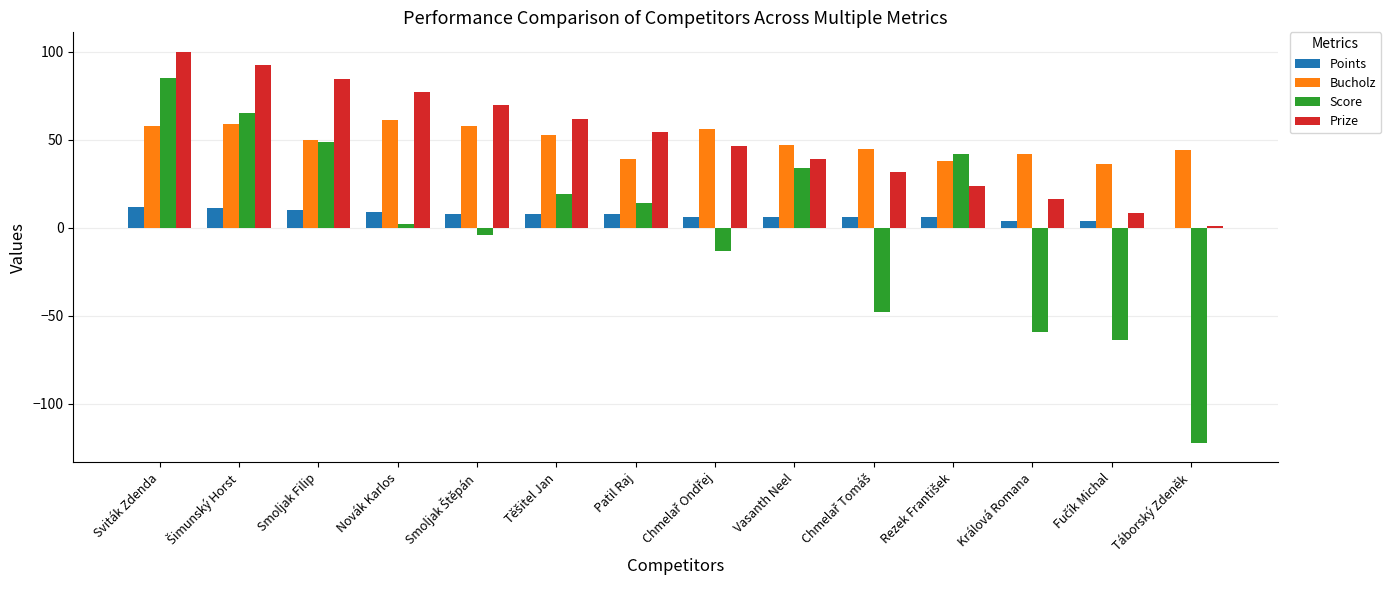

At which category is the sum across all series the highest?

Sviták Zdenda